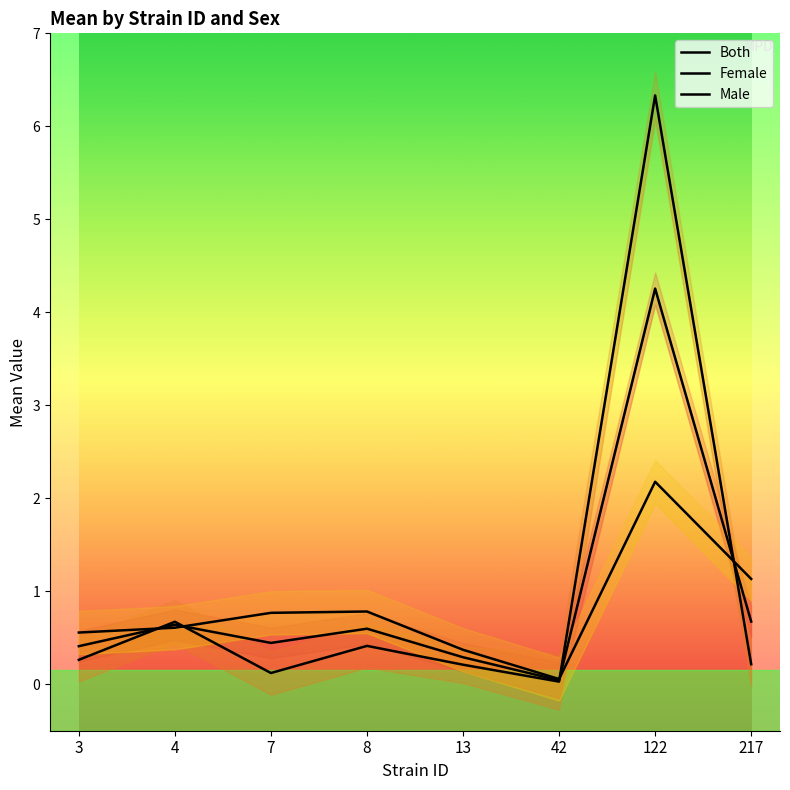

What is the value of the Both point at the 5th from the left?

0.3